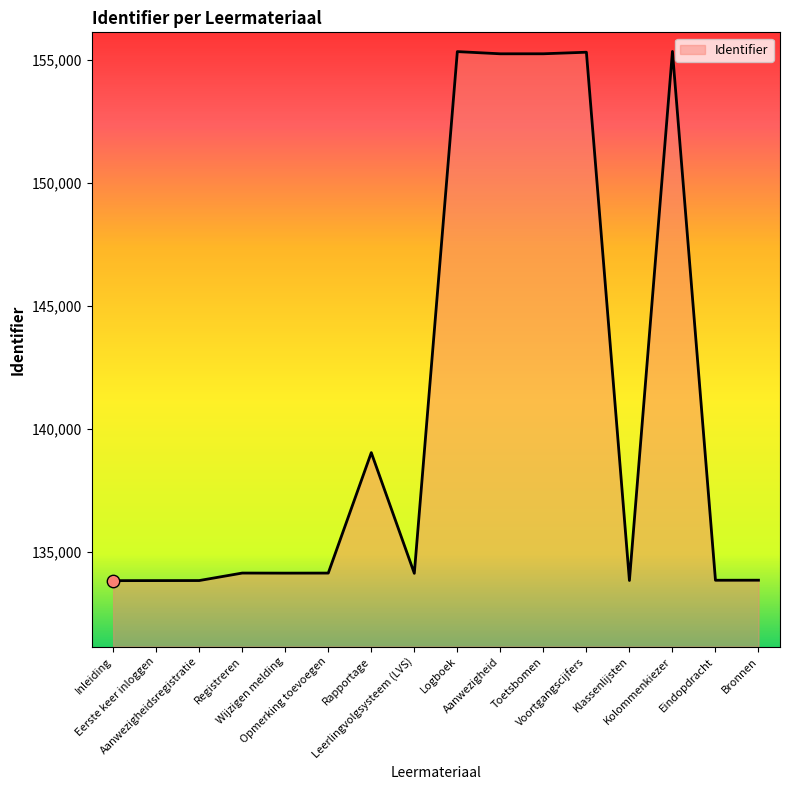

Approximately how many times larger is the value at Kolommenkiezer compared to Aanwezigheid?

1.0